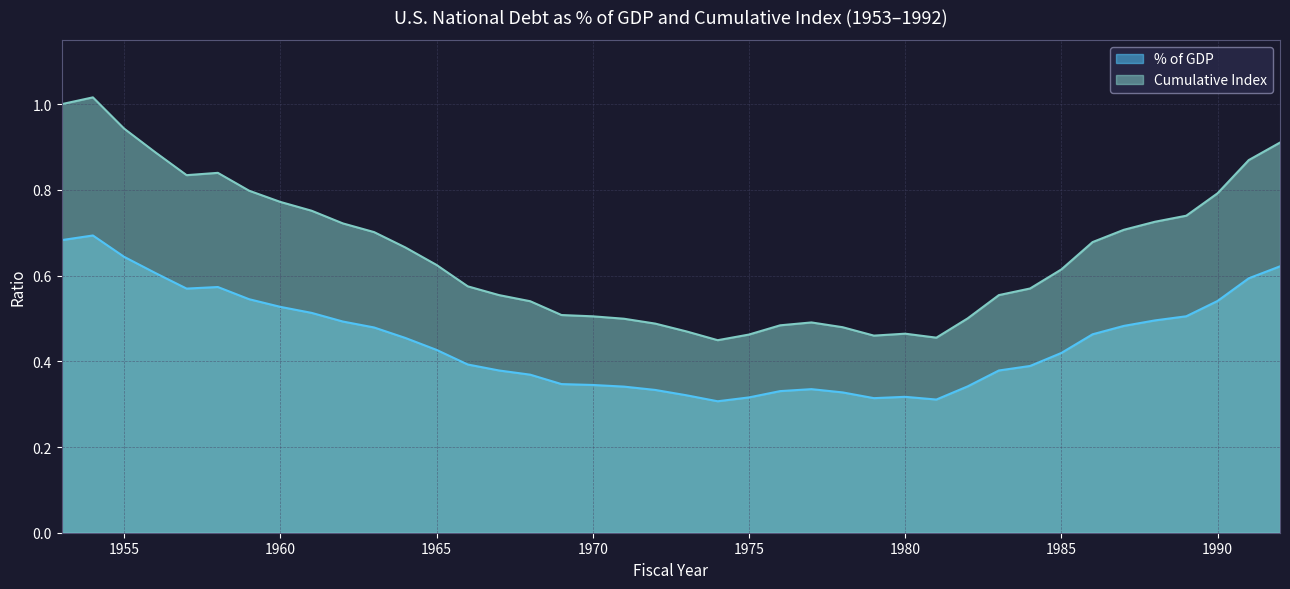

How many lines are shown in the chart?

2